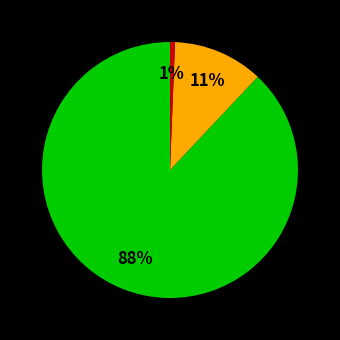

To the nearest percent, what is the difference between the largest and smallest slice percentages?

87%